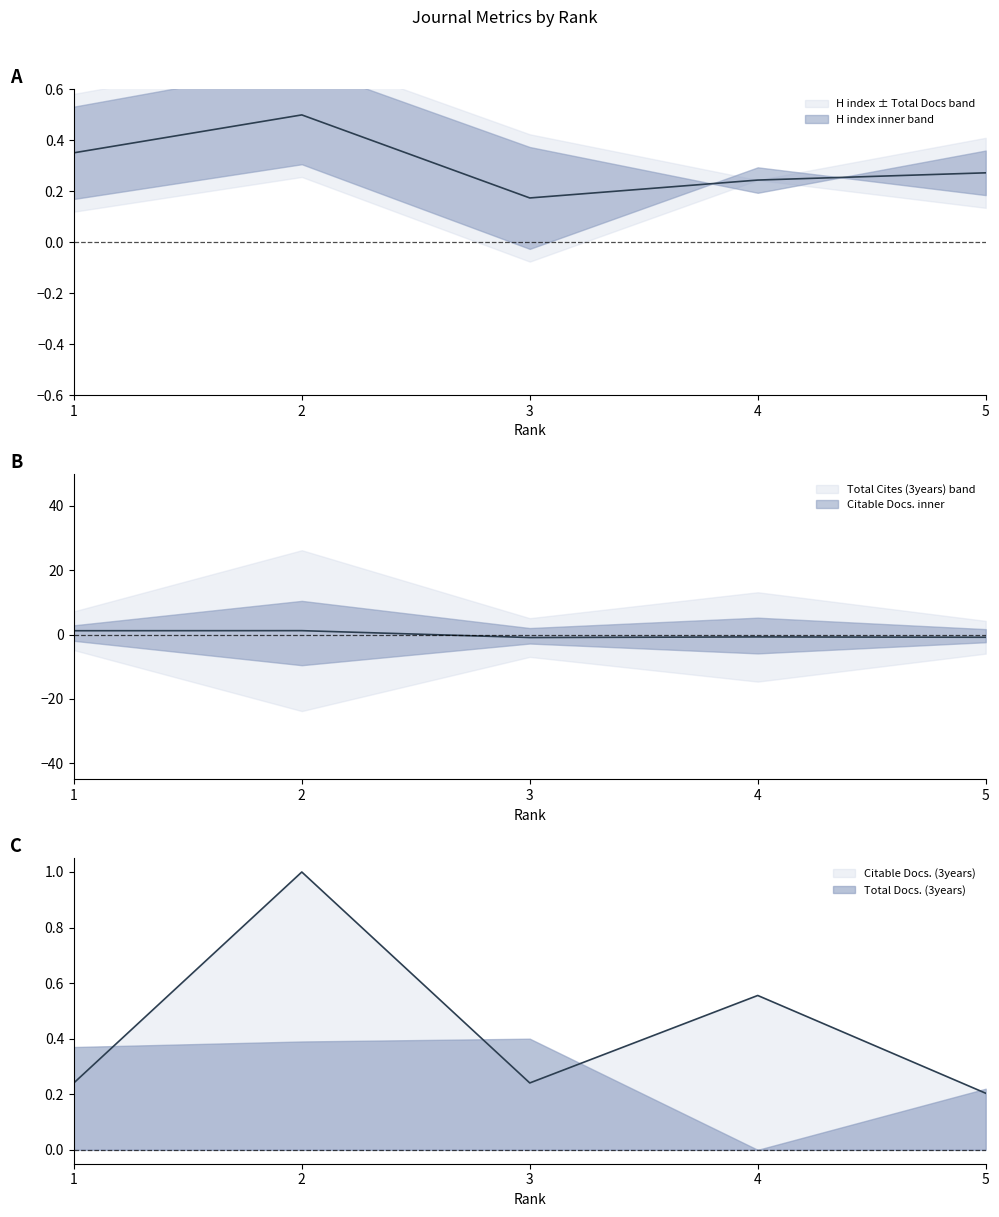

Rank the series at 5 from lowest to highest value.

Total Cites (3years), Citable Docs. (3years), H index